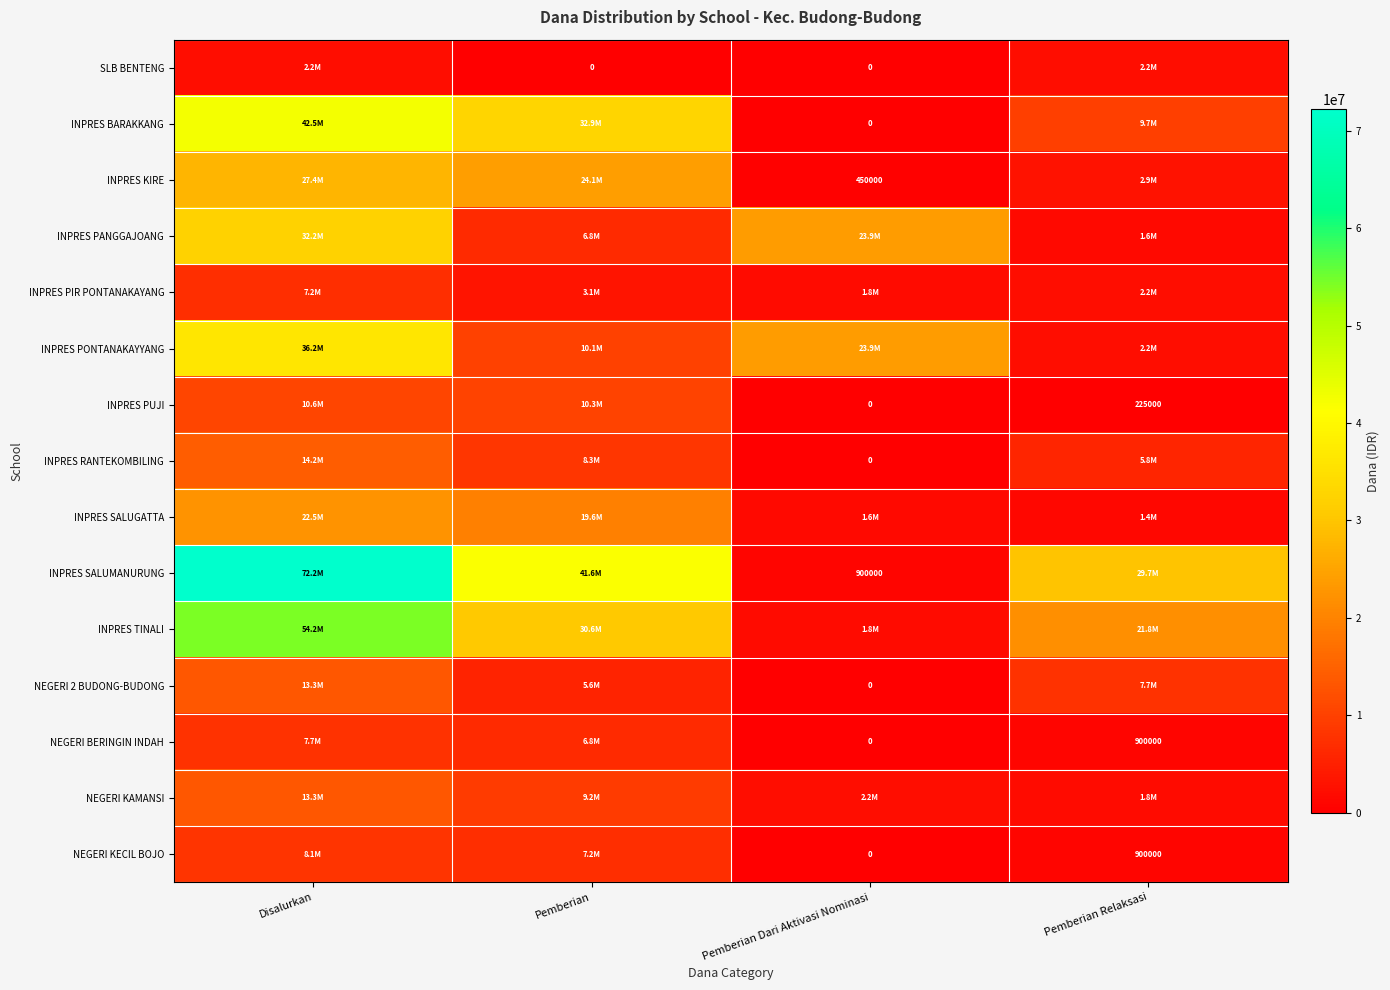

Which label corresponds to the smallest value in the chart?

Pemberian